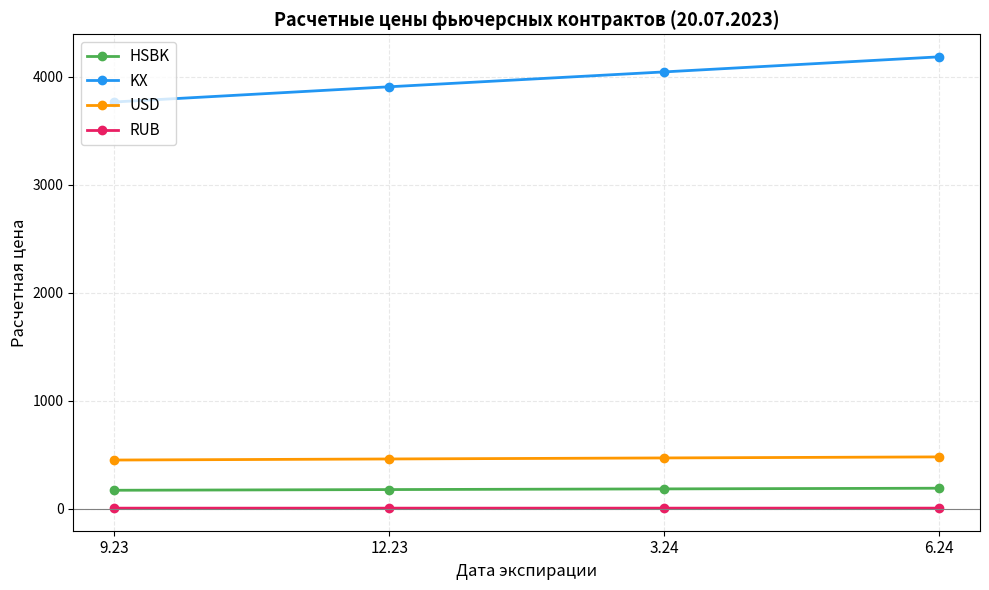

At which label does KX reach its minimum?

9.23